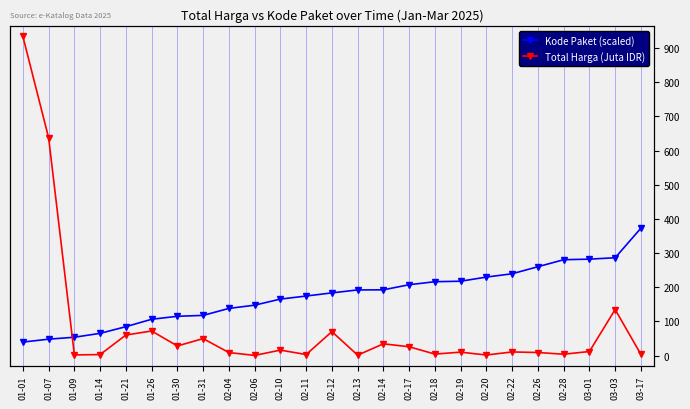

Which series has the largest total across all categories?

Kode Paket (scaled)